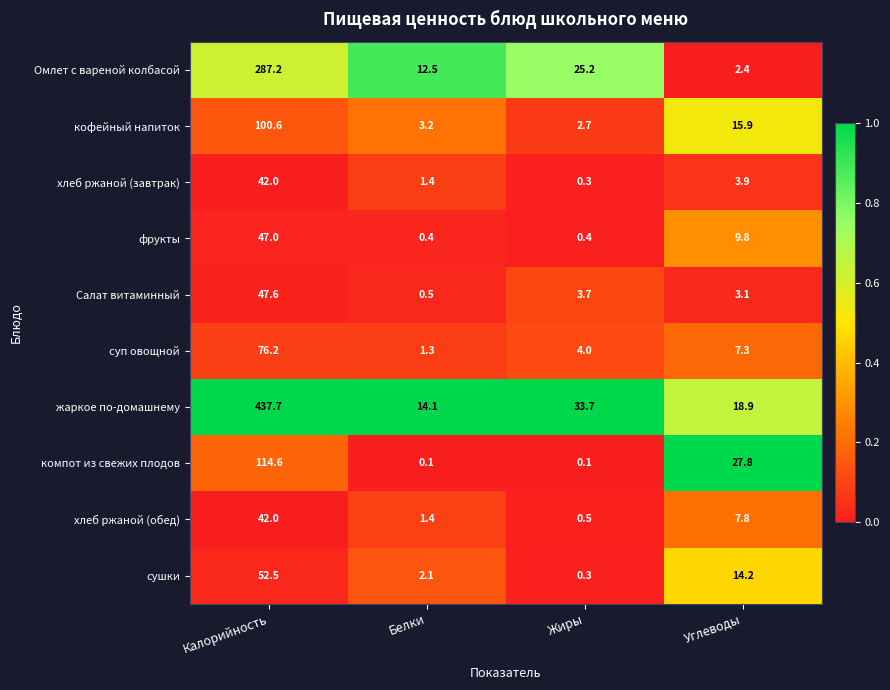

True or false: хлеб ржаной (завтрак) has a value of 11.1 at Калорийность.

False